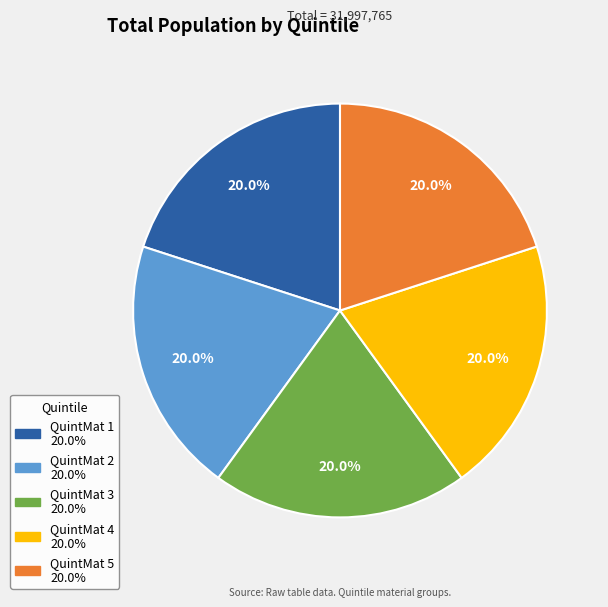

Combined, do QuintMat 2 and QuintMat 4 account for over 50%?

No